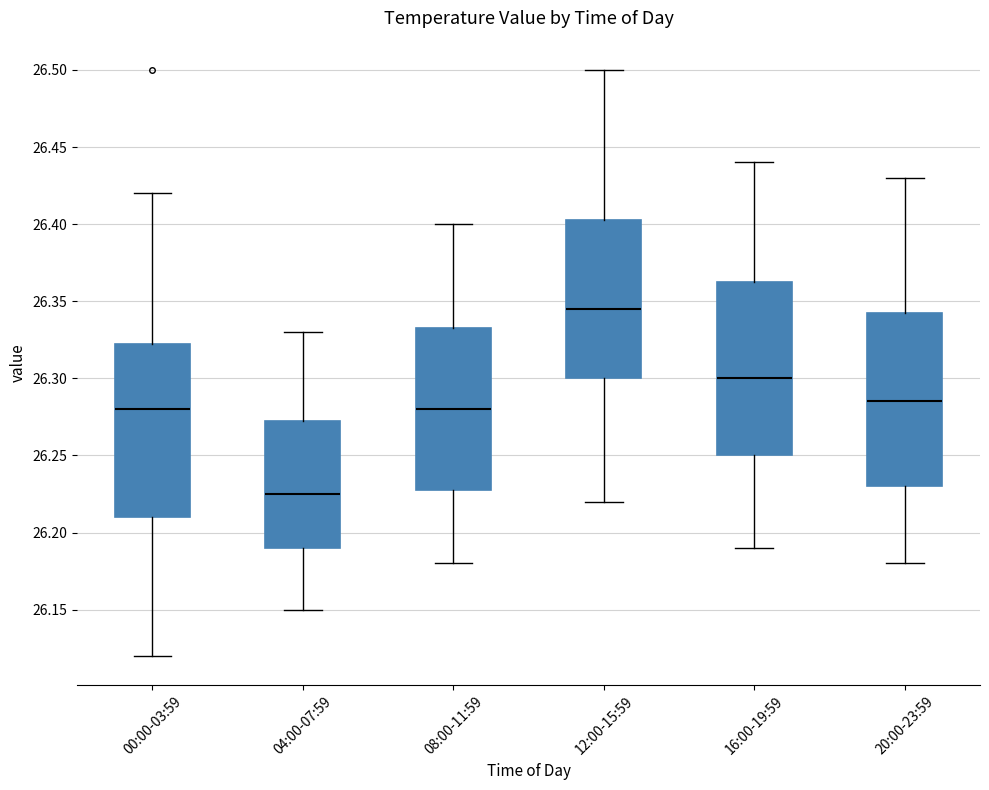

Reading left to right, transcribe this box plot: for each box, give where its median line is, the range the box spans, and where its two whiskers end, as read against the y-axis. The values are not printed on the chart, so give them approximately, as read against the axis.

00:00-03:59: median 26.280, box 26.210 to 26.325, whiskers 26.120 to 26.420
04:00-07:59: median 26.225, box 26.190 to 26.275, whiskers 26.150 to 26.330
08:00-11:59: median 26.280, box 26.230 to 26.335, whiskers 26.180 to 26.400
12:00-15:59: median 26.345, box 26.300 to 26.405, whiskers 26.220 to 26.500
16:00-19:59: median 26.300, box 26.250 to 26.365, whiskers 26.190 to 26.440
20:00-23:59: median 26.285, box 26.230 to 26.345, whiskers 26.180 to 26.430